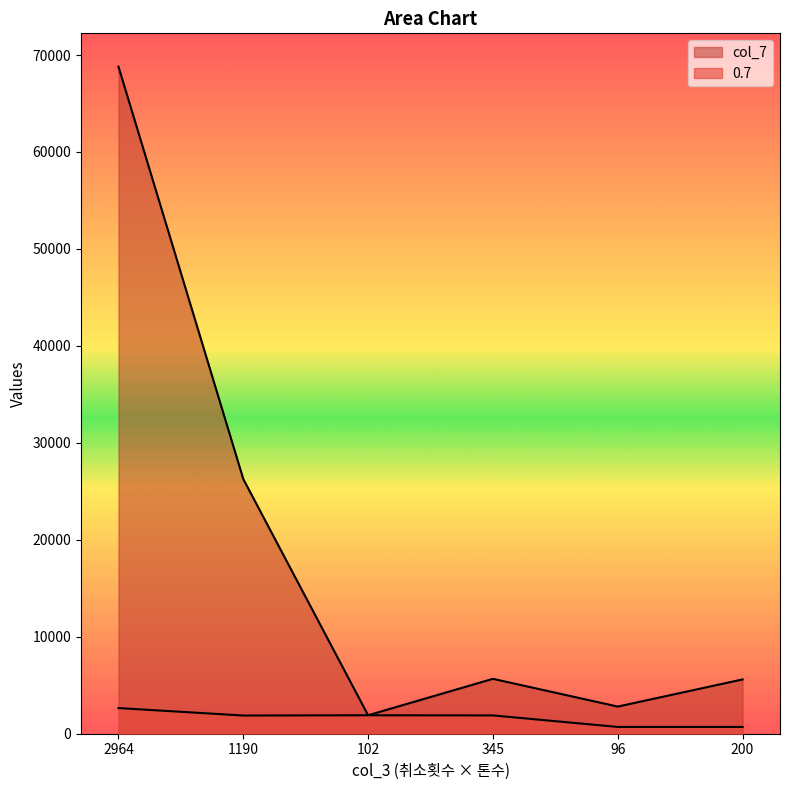

At which label does 0.7 first exceed 1887?

2964